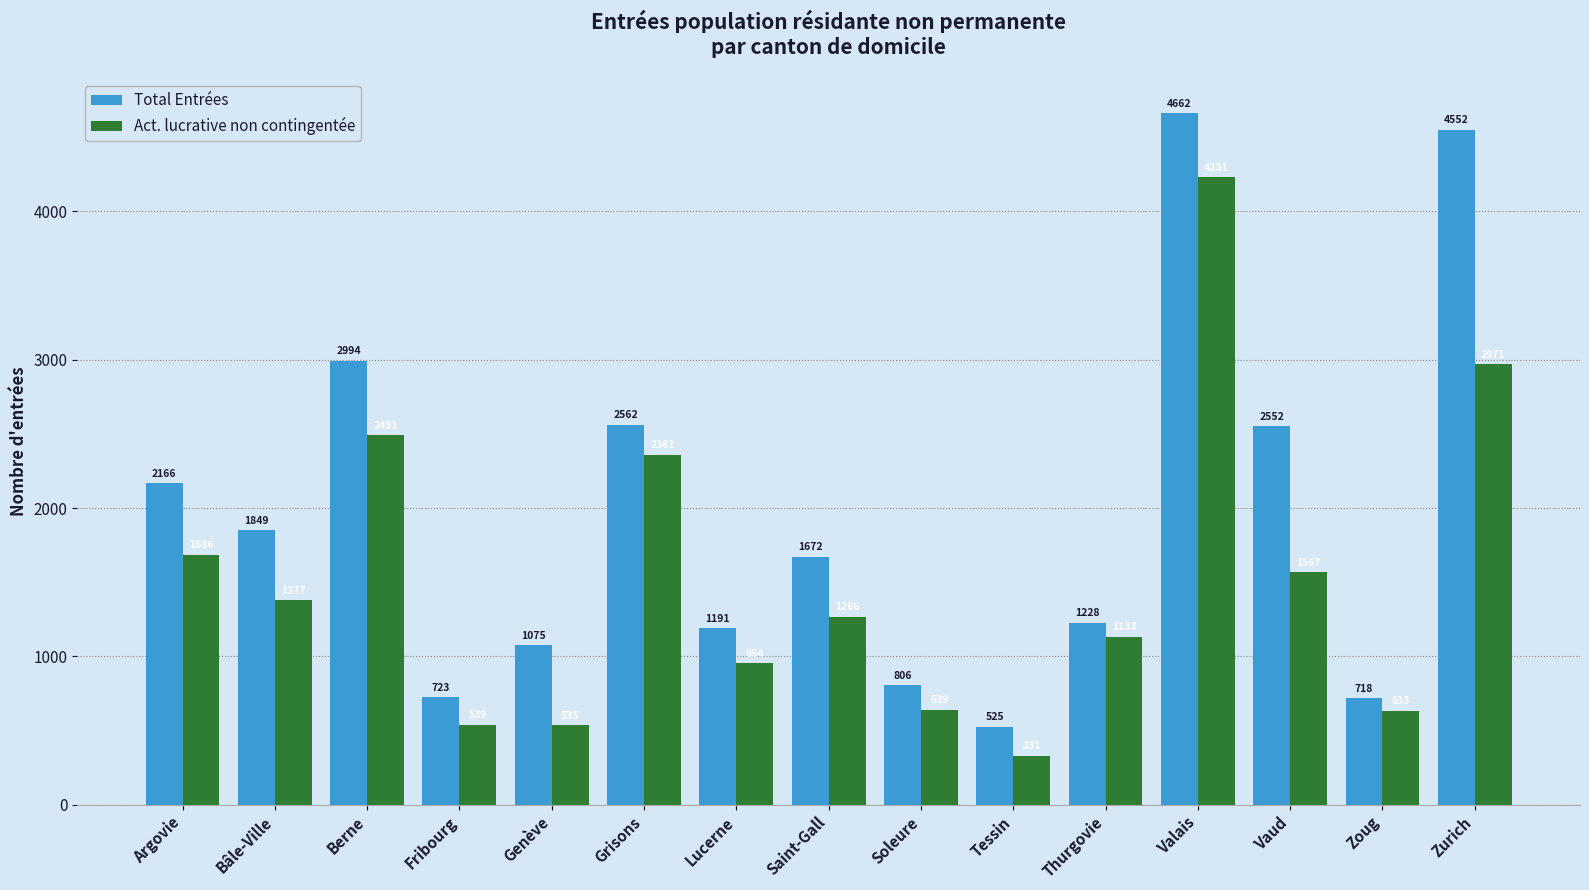

Is it true that Act. lucrative non contingentée equals 4231 at Valais?

True